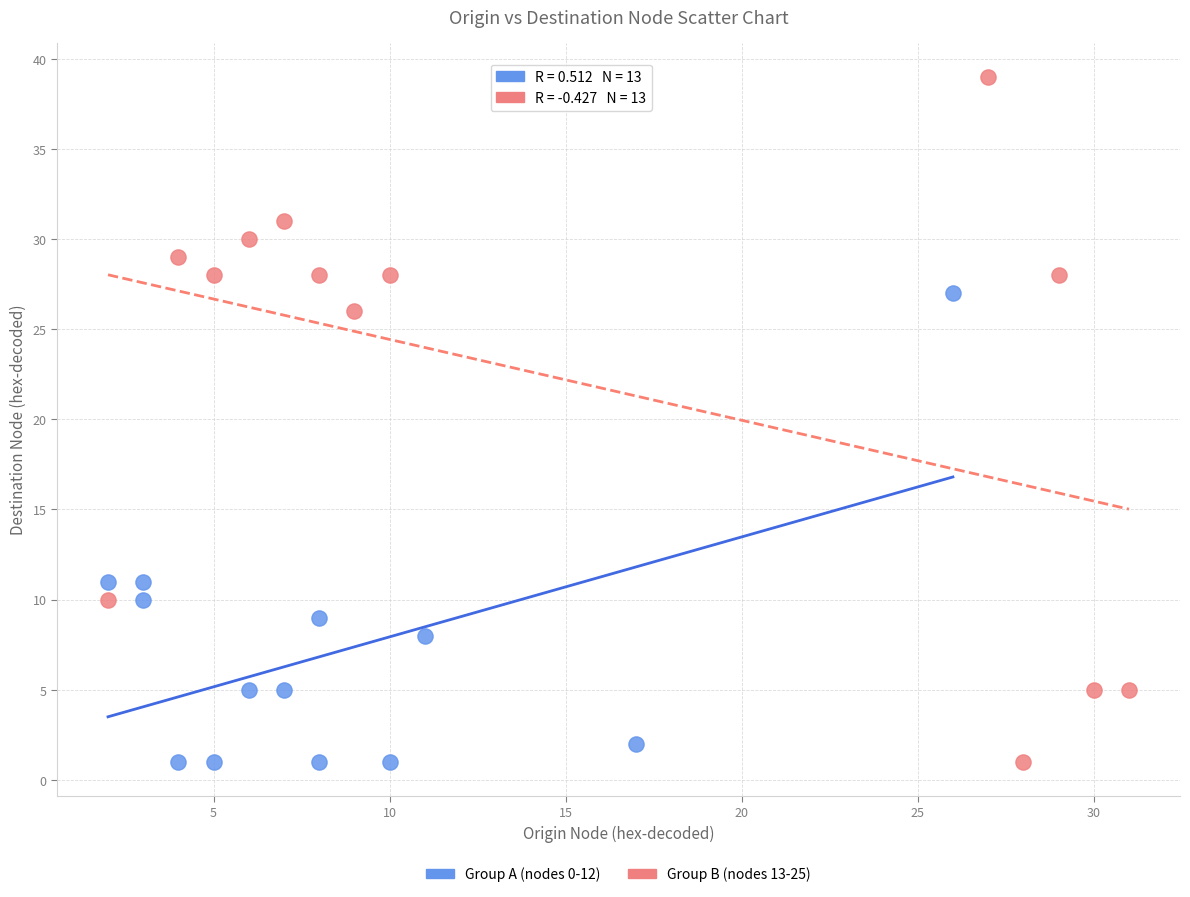

Which series reaches the maximum Y coordinate?

Group B (nodes 13-25)